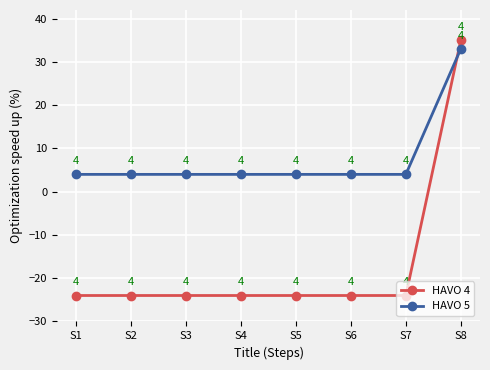

Between S5 and S8, which series saw the biggest shift?

HAVO 4